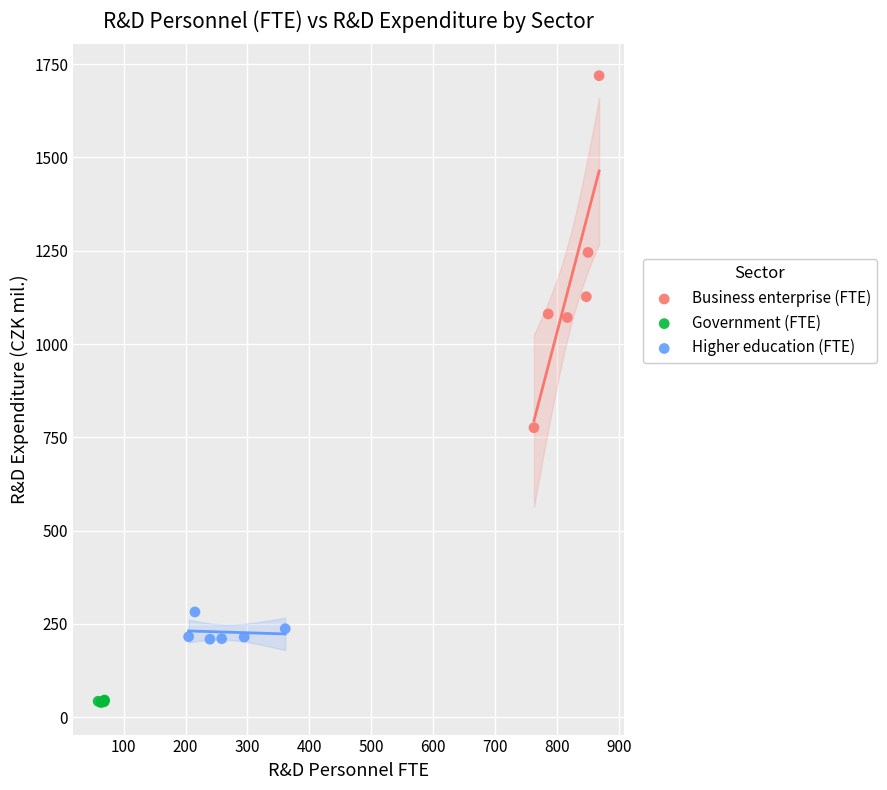

Which series contains the highest Y value?

Business enterprise (FTE)